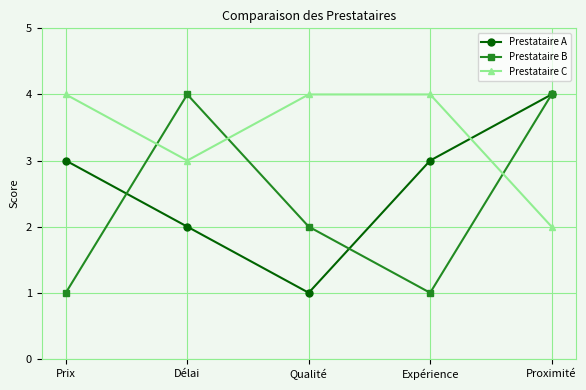

What is the maximum value shown in the chart?

4